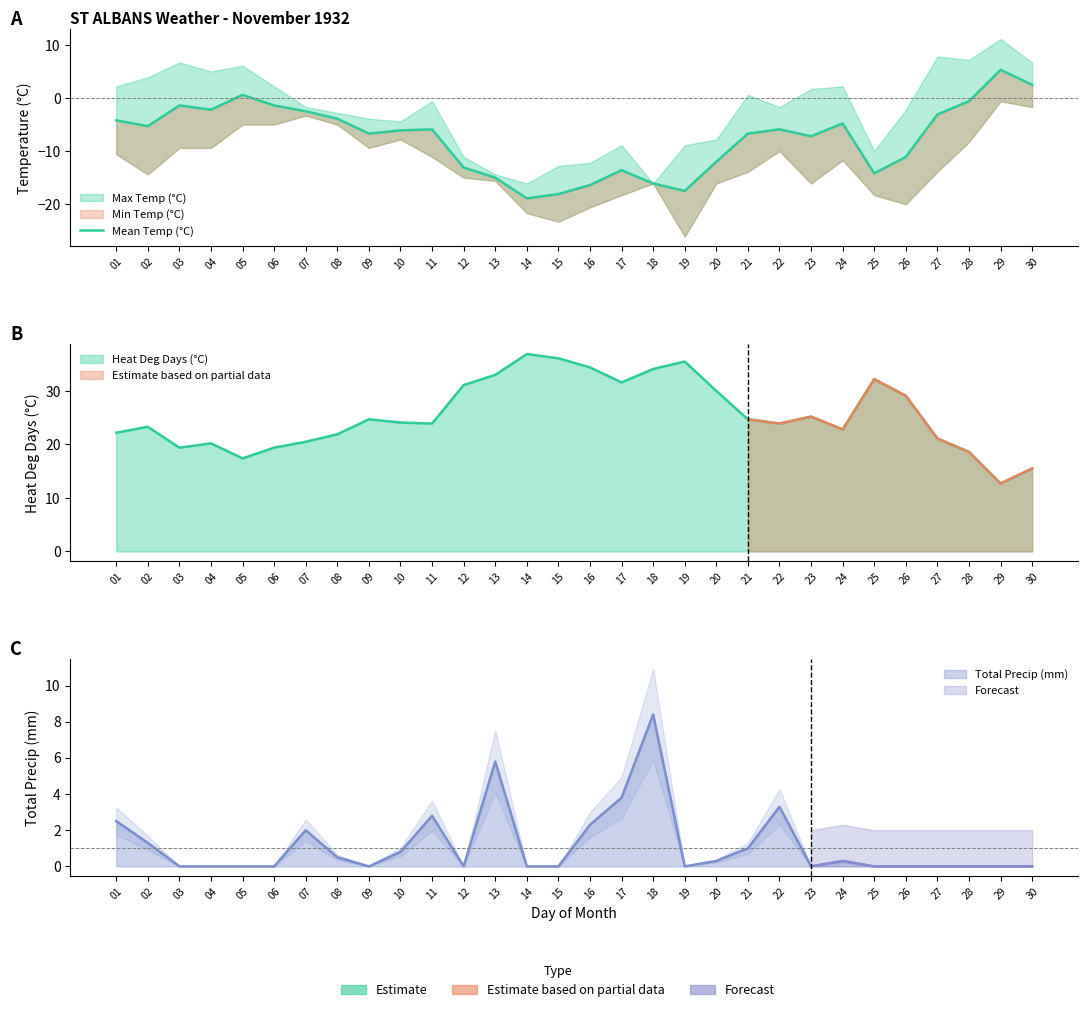

Which has a higher value, 21 or 25?

21